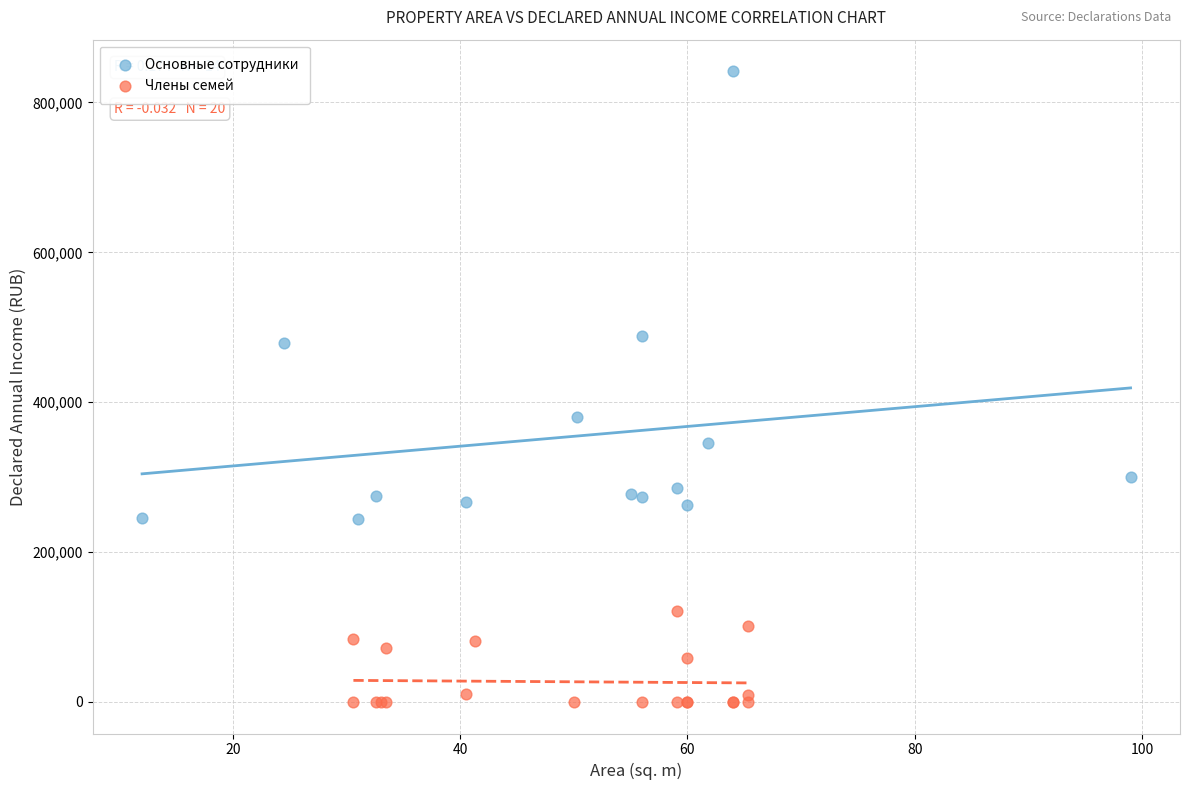

Which series contains the highest Y value?

Основные сотрудники